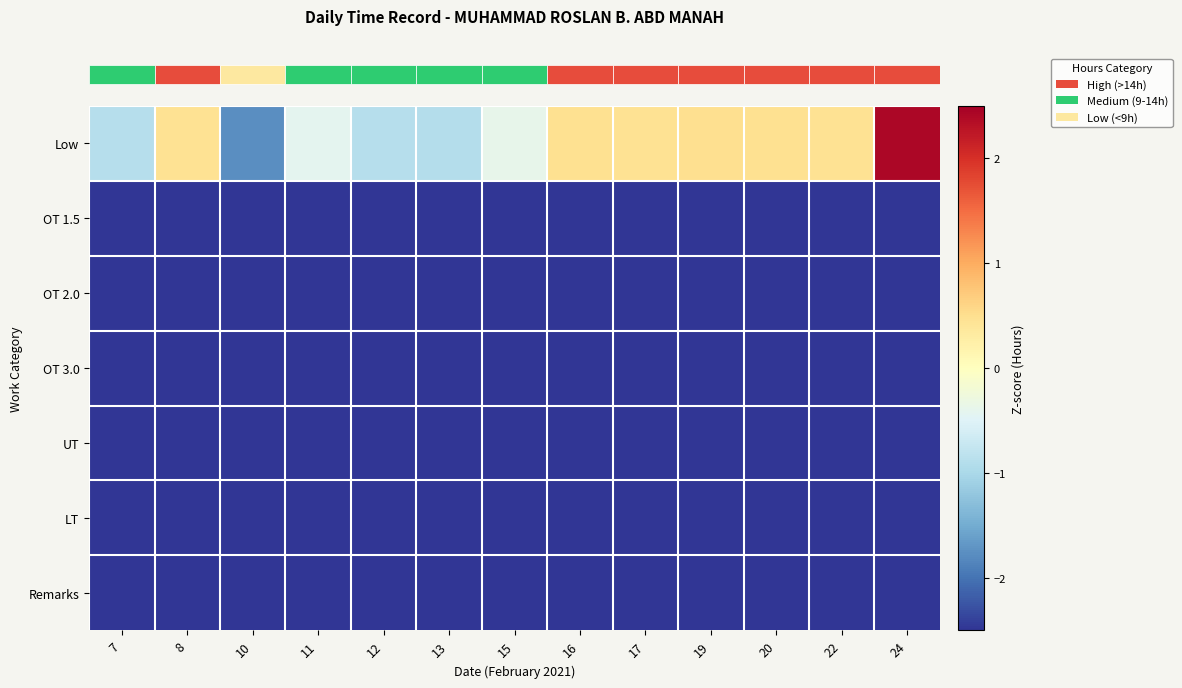

At which category is the sum across all series the highest?

24